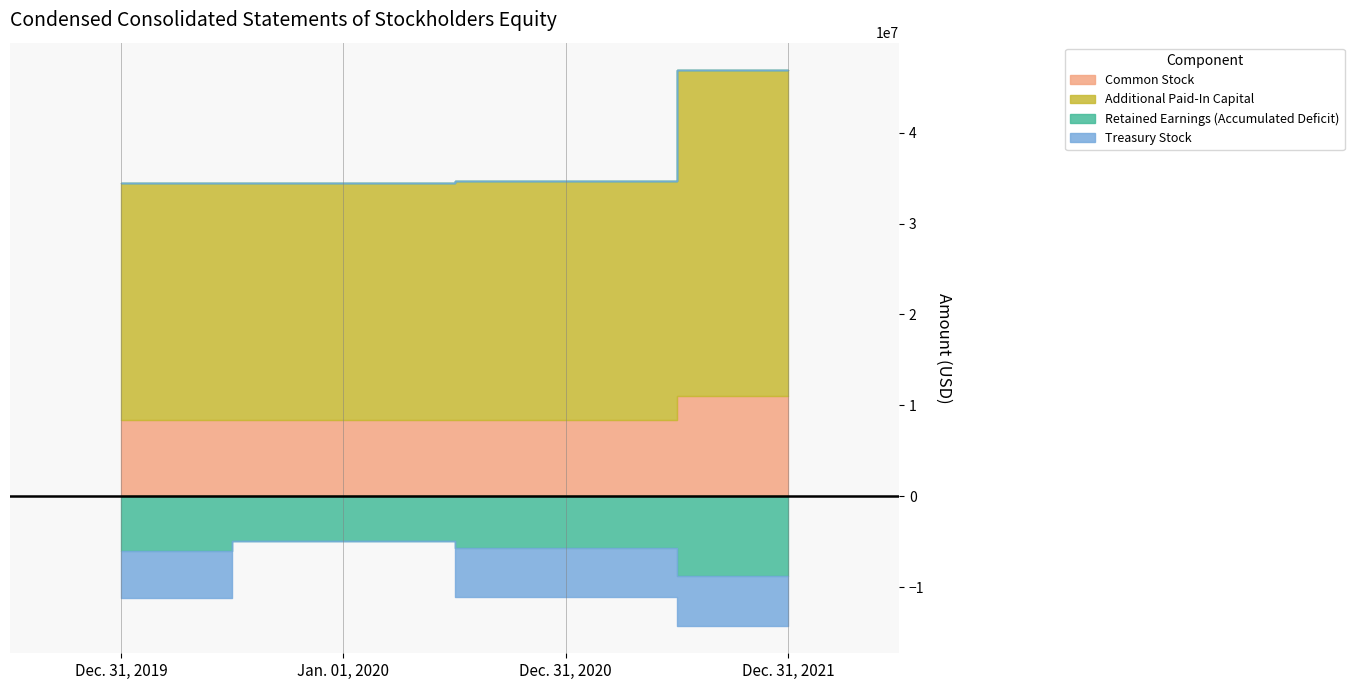

What value does the Retained Earnings (Accumulated Deficit) series have at Dec. 31, 2019?

-6043000